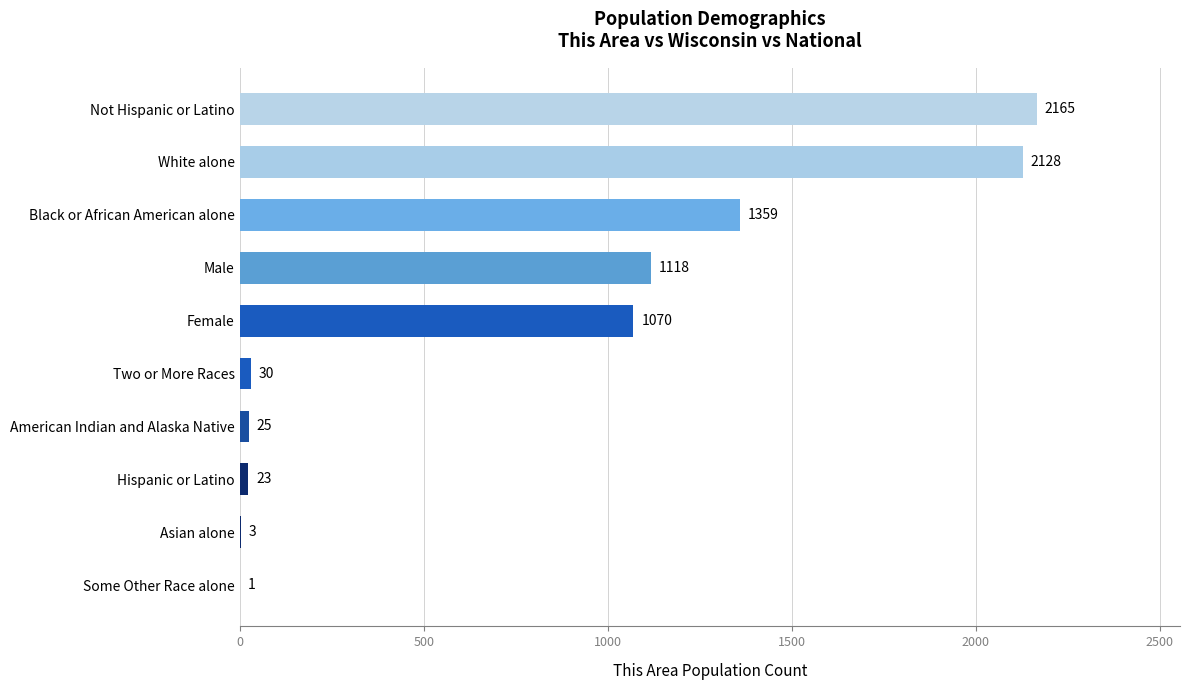

What is the sum of the values at White alone and American Indian and Alaska Native?

2153